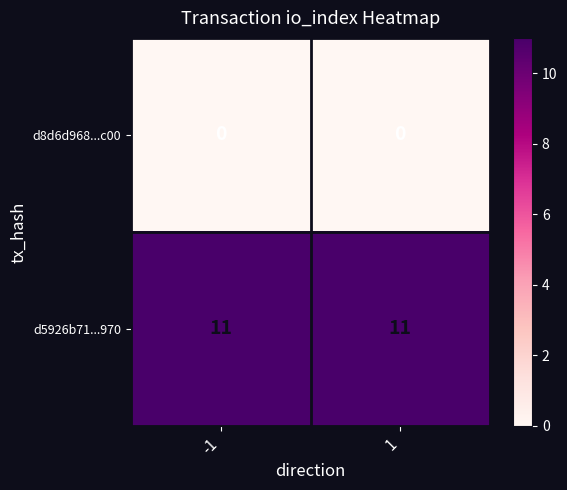

List the series in order of their peak value, highest first.

d5926b71...970, d8d6d968...c00